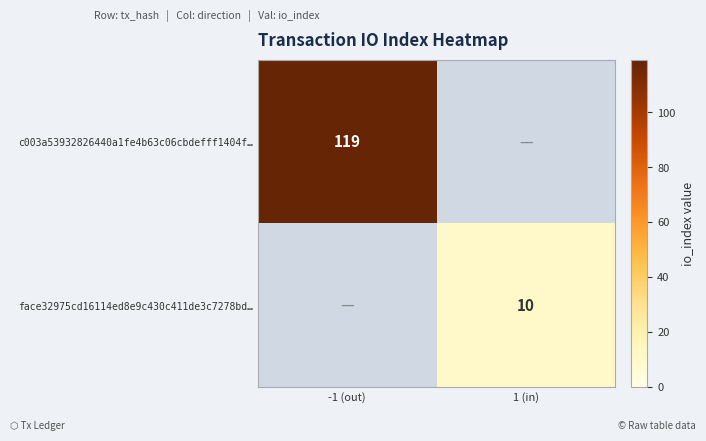

The c003a53932826440a1fe4b63c06cbdefff1404f… series shows 191 at -1 (out). True or false?

False